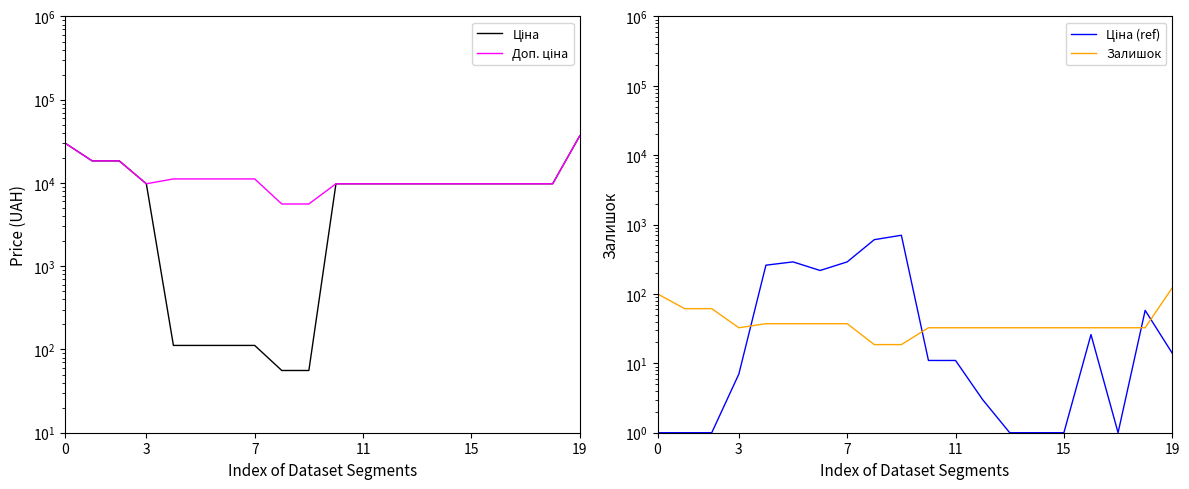

At which category does the chart reach its peak across all series?

19